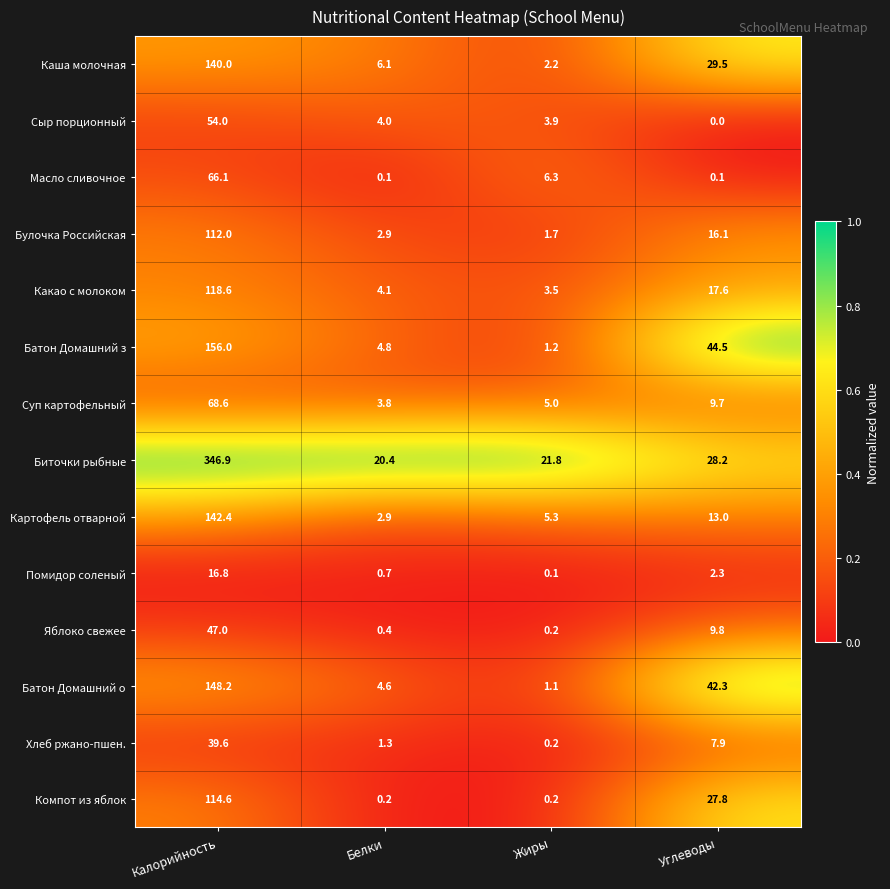

How many data points does each series have?

4